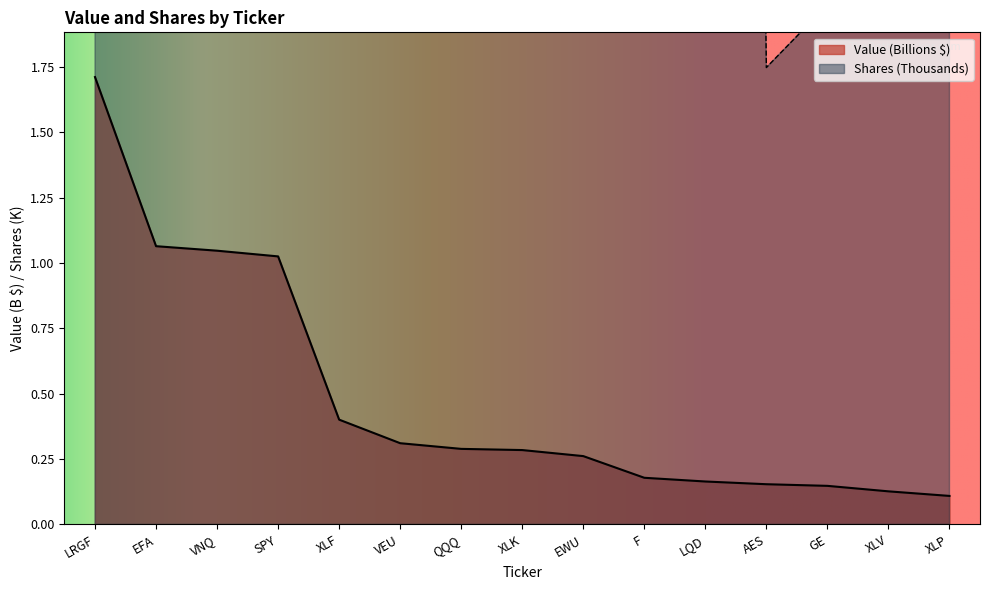

Is the value of Value at XLV greater than the value of Shares or principal amount at LRGF?

No